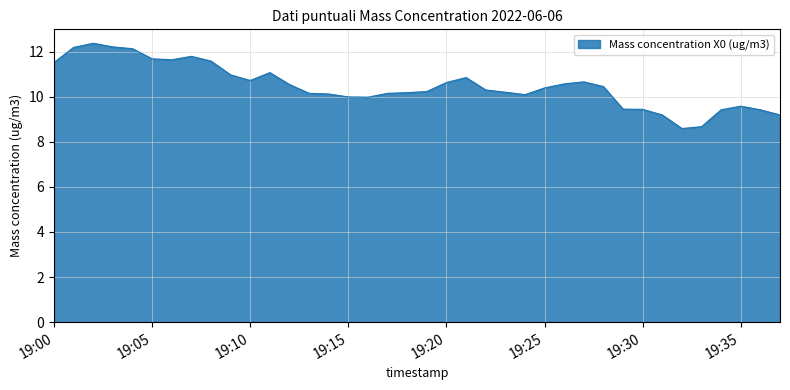

What is the difference between the maximum and minimum values?

3.8